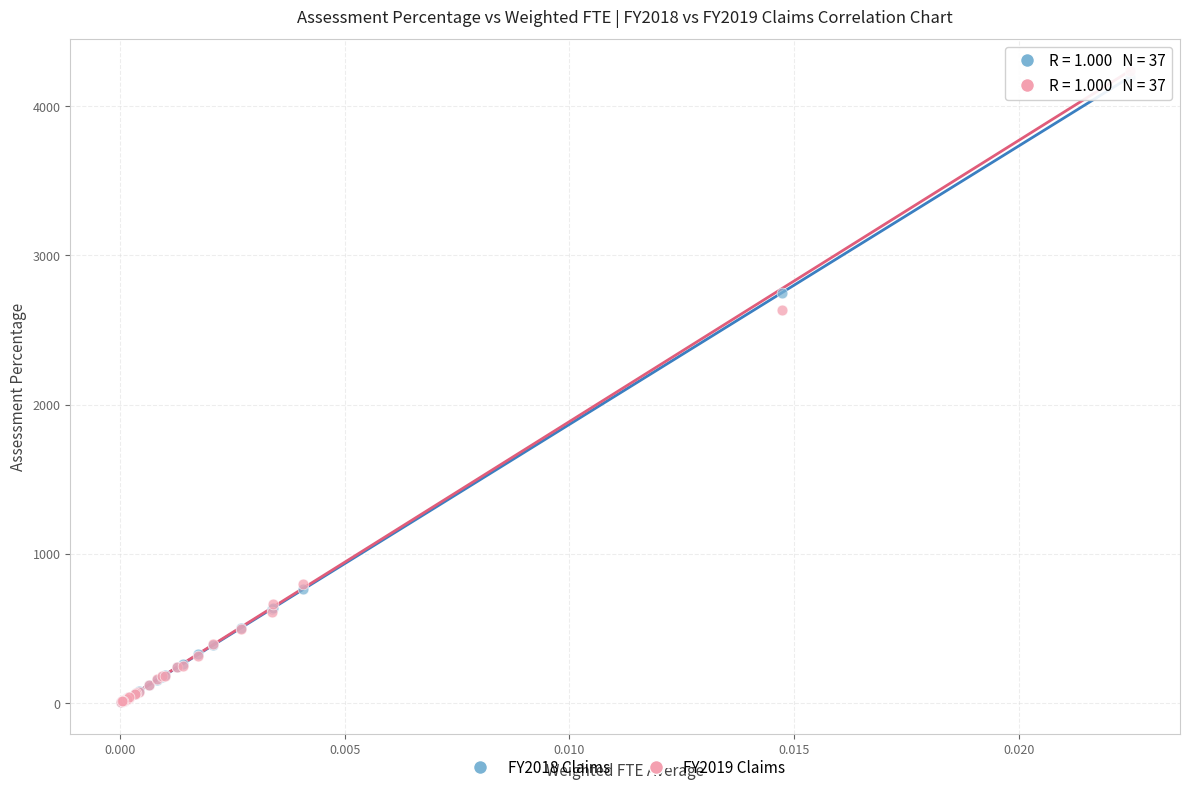

In the FY2019 Claims series, what Y value is closest to 2120?

2630.8